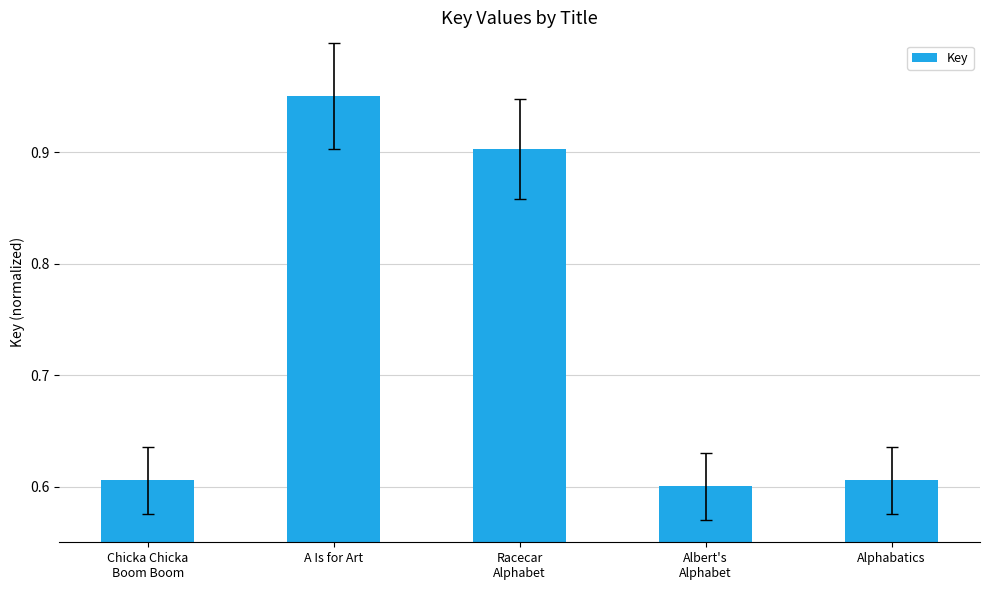

What is the difference between the values at Chicka Chicka
Boom Boom and A Is for Art?

0.3